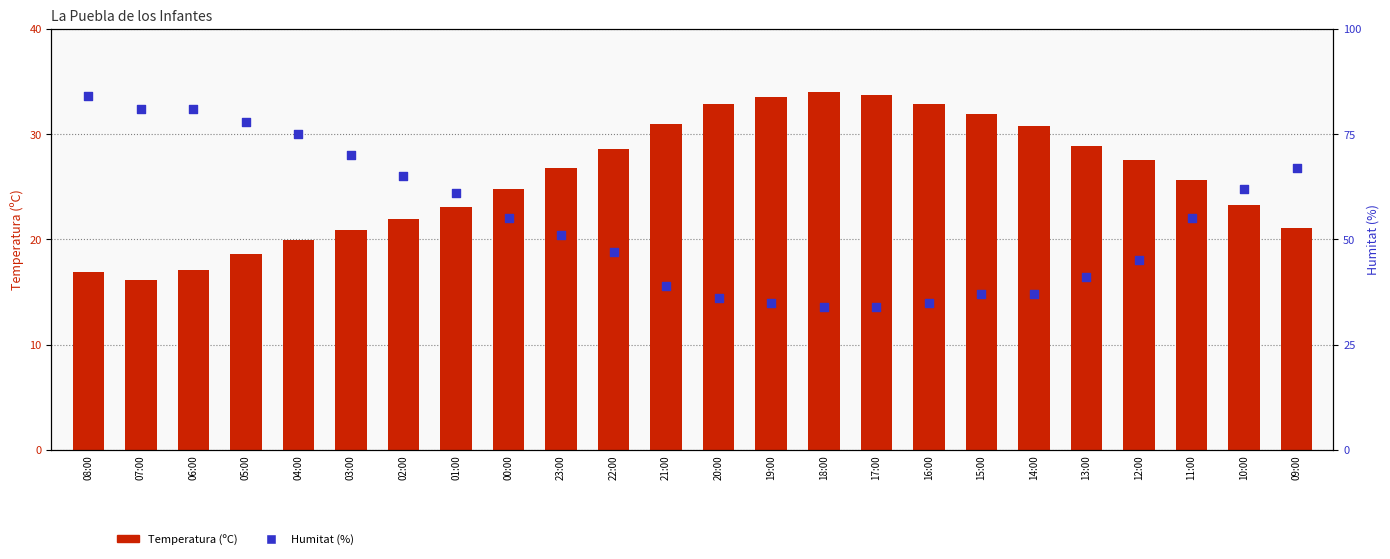

At which category is the sum across all series the highest?

08:00